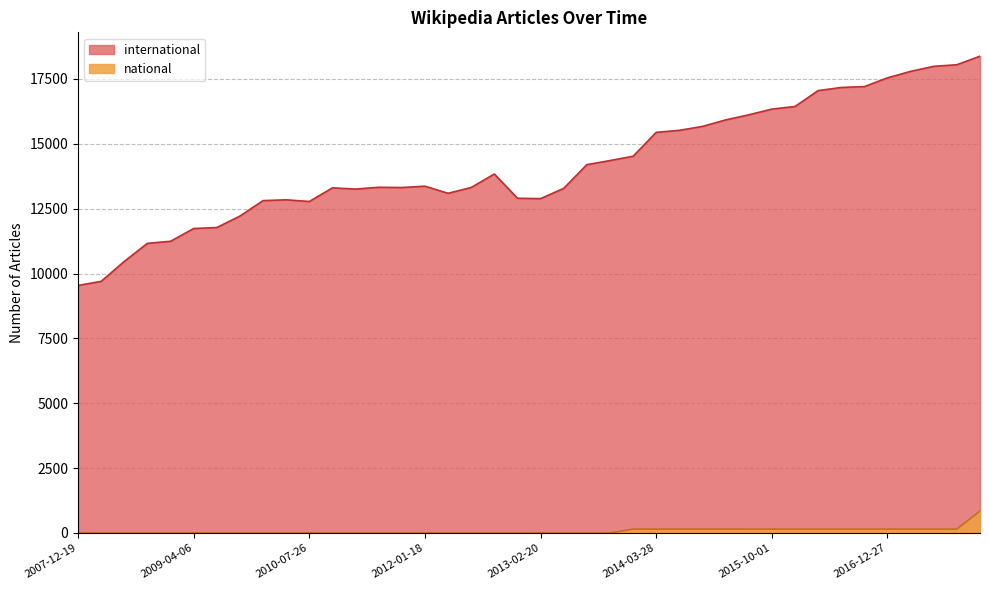

What are all the series names shown in the legend?

international, national